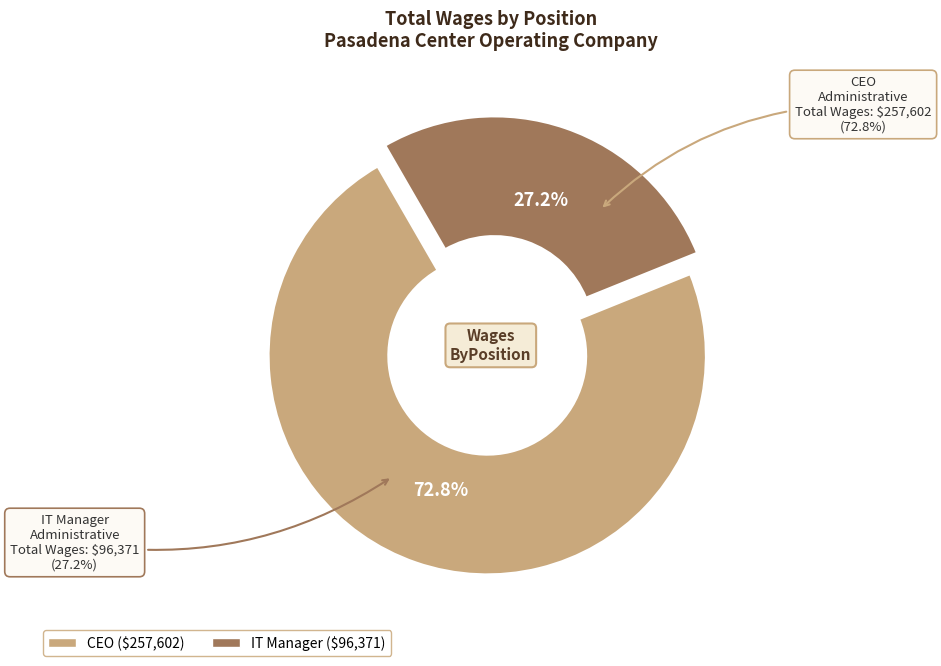

Which slice is the smallest?

IT Manager